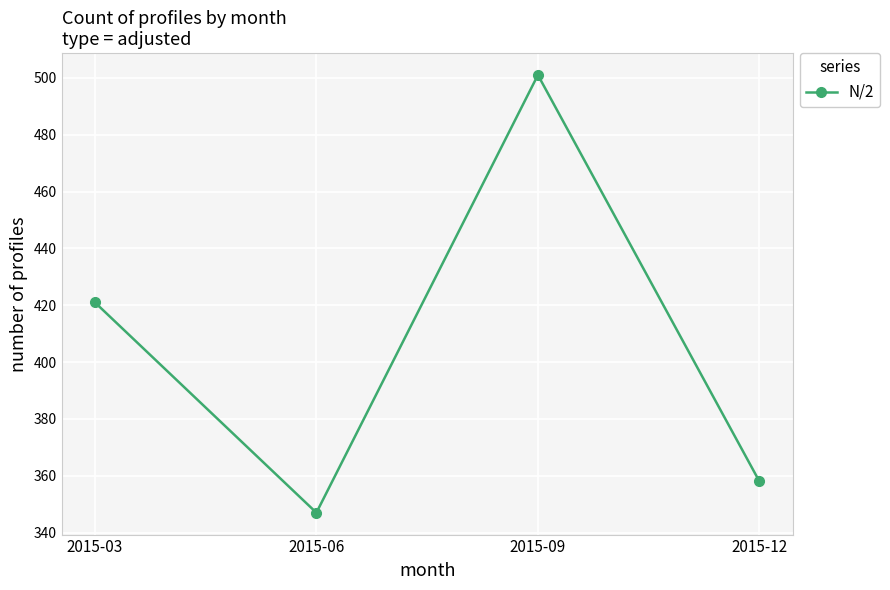

What is the sum of the values at 2015-12 and 2015-03?

779